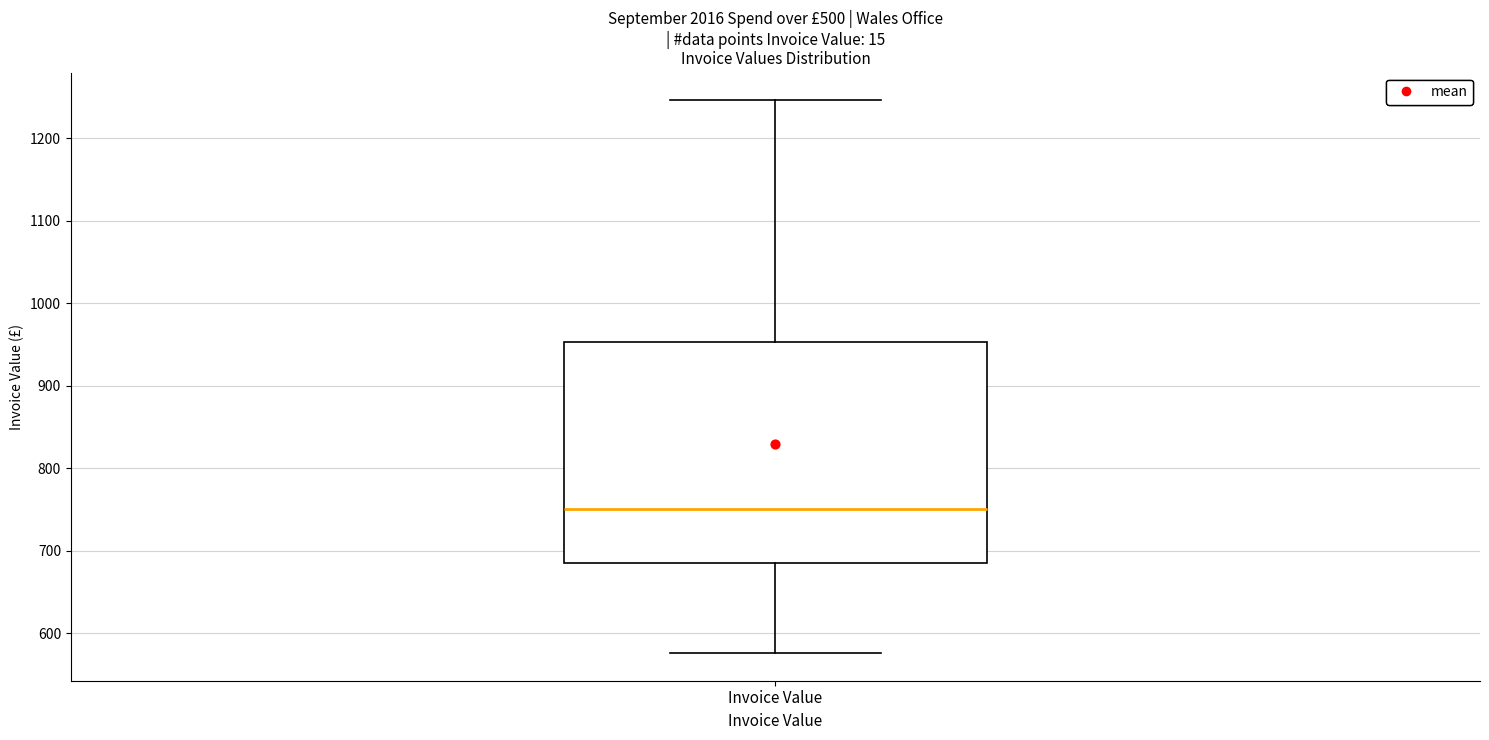

Transcribe this box plot: give where the median line is, the range the box spans, and where the two whiskers end, as read against the y-axis. The values are not printed on the chart, so give them approximately, as read against the axis.

median 750, box 690 to 950, whiskers 580 to 1250